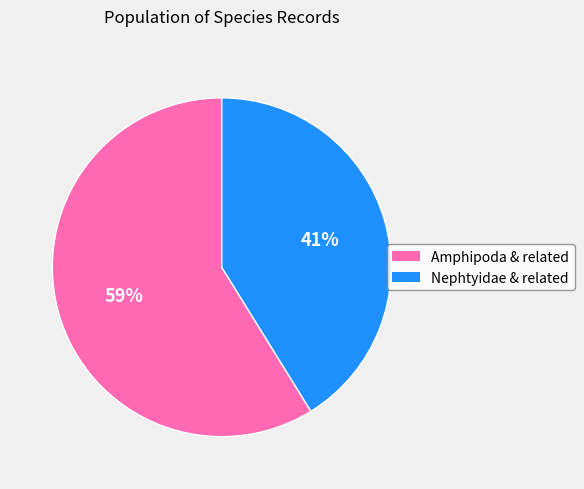

What percentage is the Amphipoda & related slice, to the nearest percent?

59%